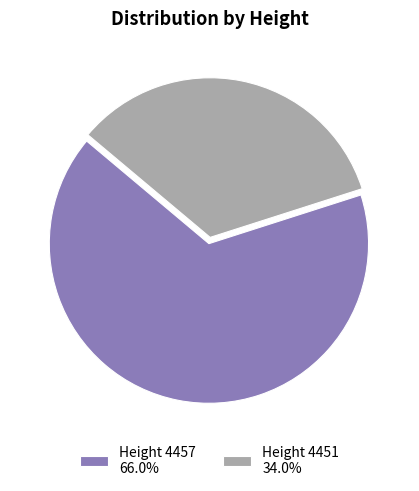

Approximately how many times larger is the value at Height 4457 66.0% compared to Height 4451 34.0%?

1.9